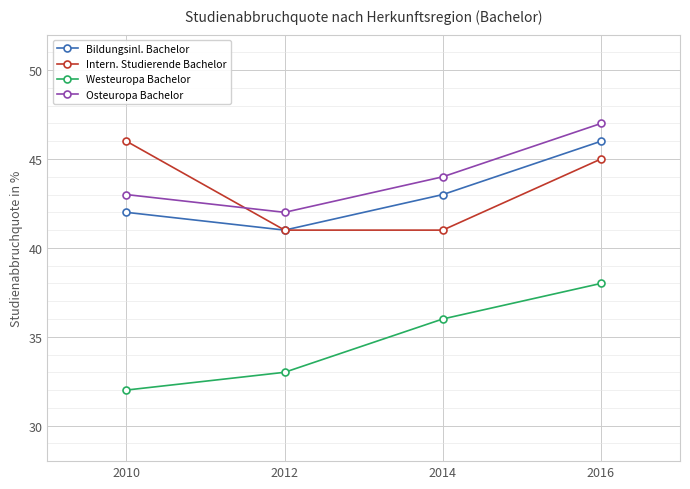

At which category is the sum across all series the highest?

2016